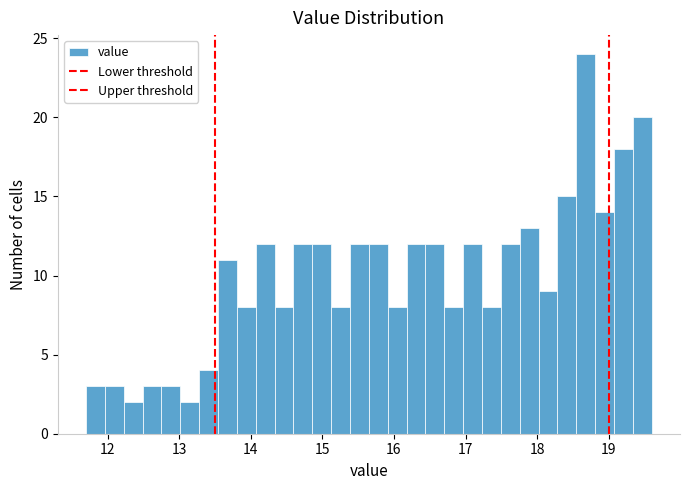

Around what value on the x-axis is the tallest bar? Give the approximate position of its centre, as read against the axis.

18.7